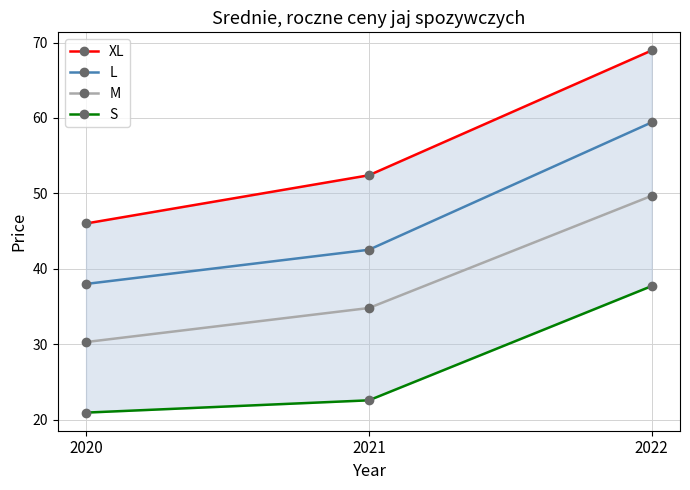

Rank the categories by M value from lowest to highest.

2020, 2021, 2022